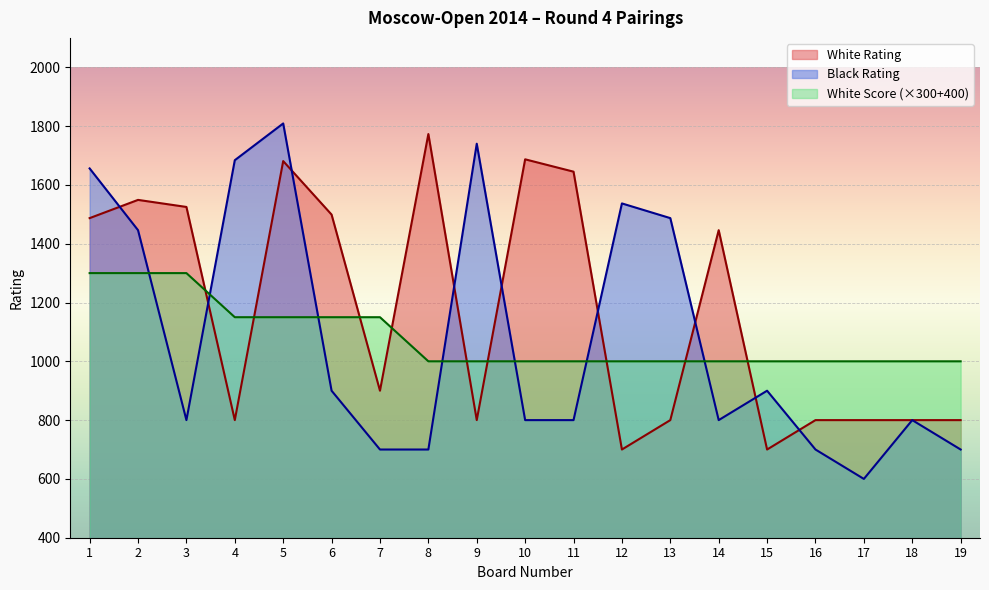

List the series in order of their peak value, highest first.

Black Rating, White Rating, White Score (×300+400)